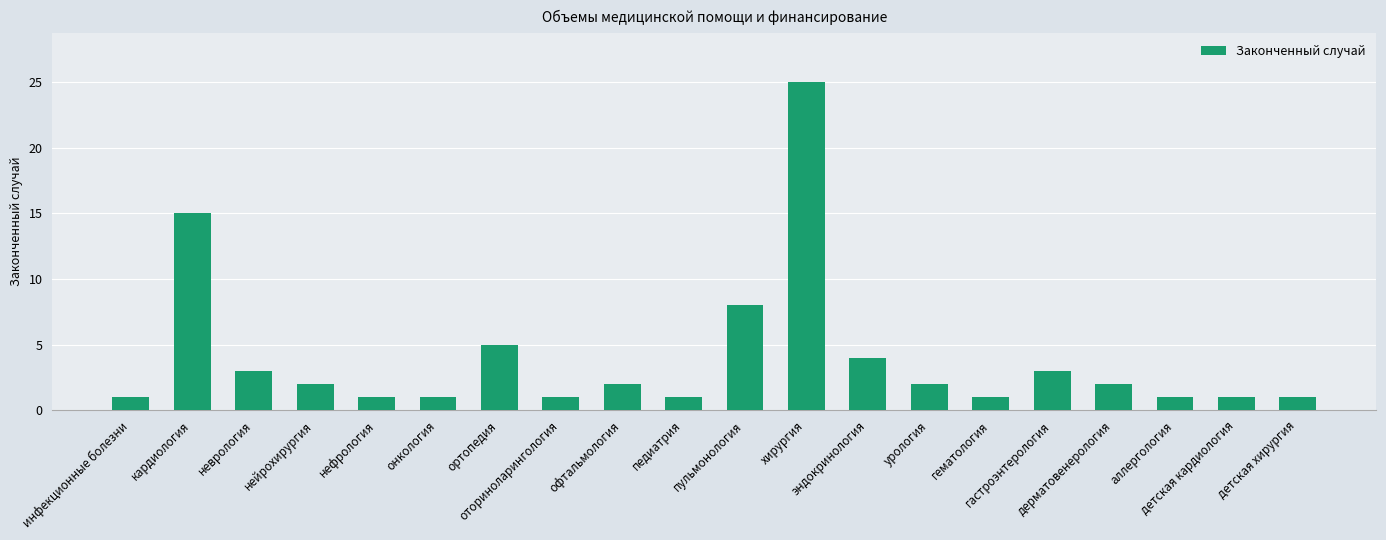

What is the value of the 11th bar from the left?

8